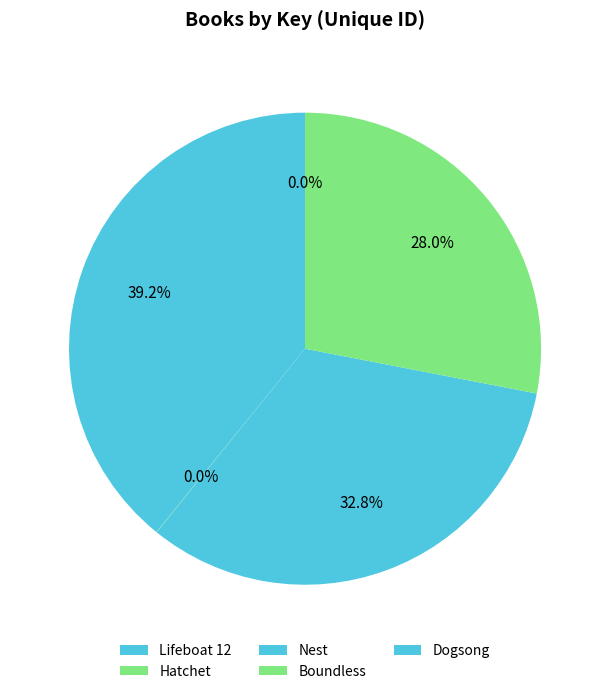

Count the number of slices in the pie.

5